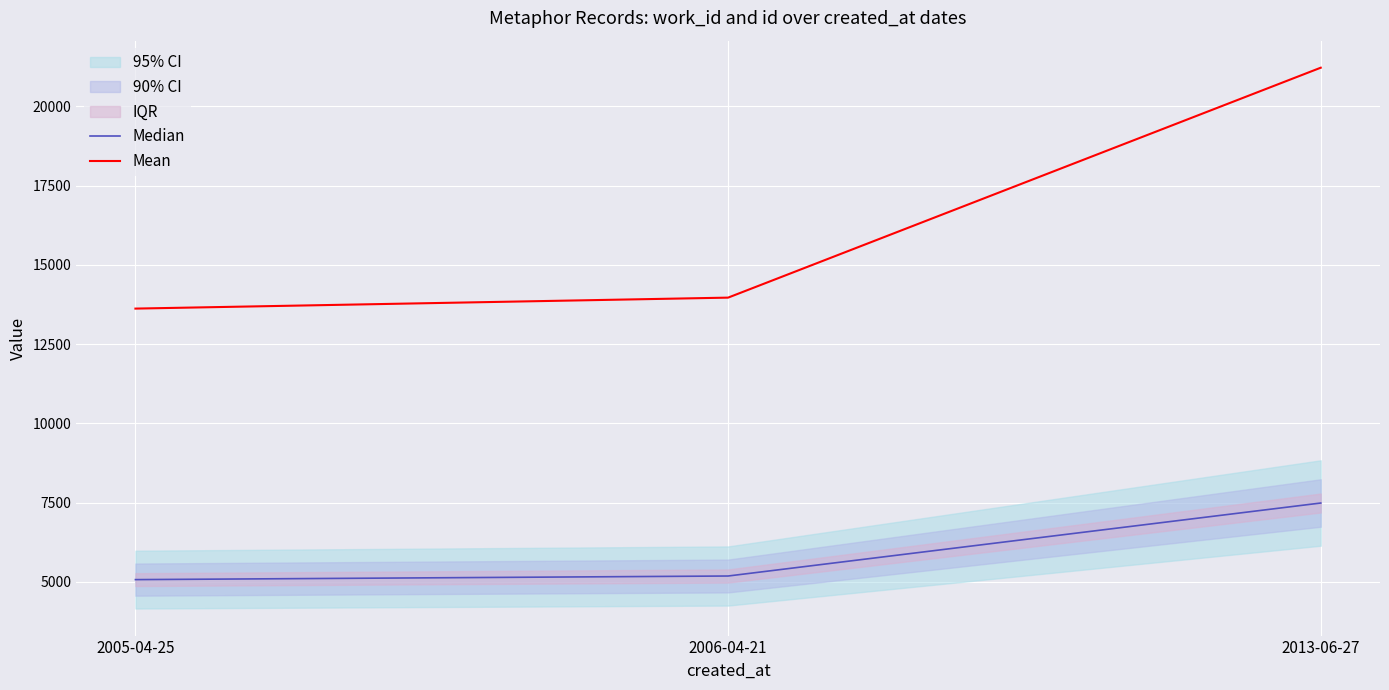

What is the label of the 1st point from the right?

2013-06-27